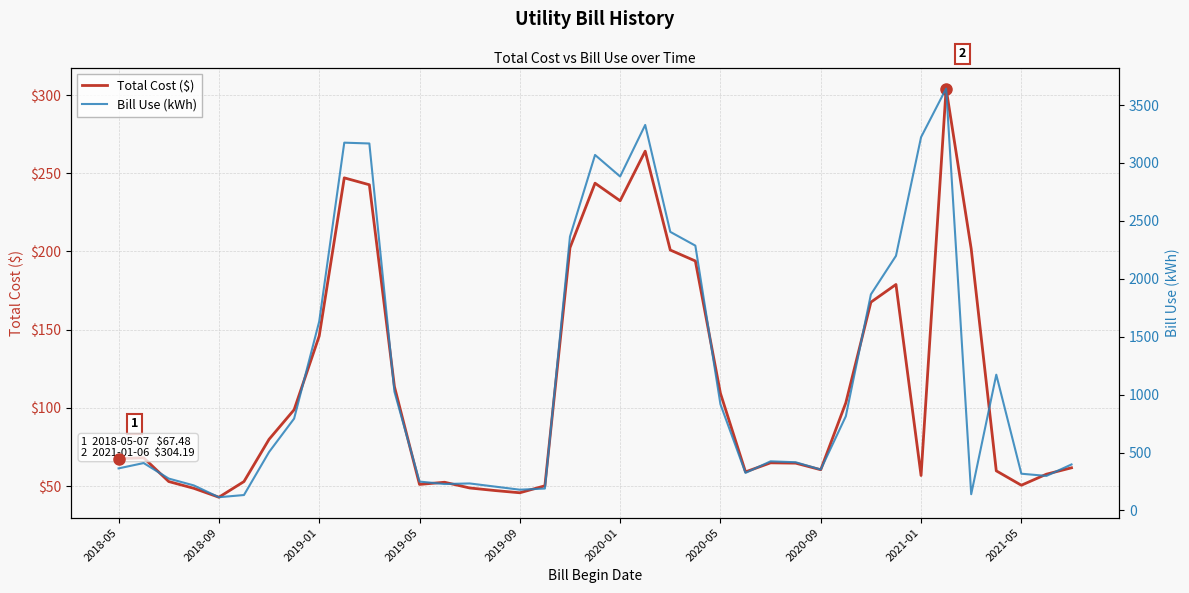

At which category is the sum across all series the highest?

33